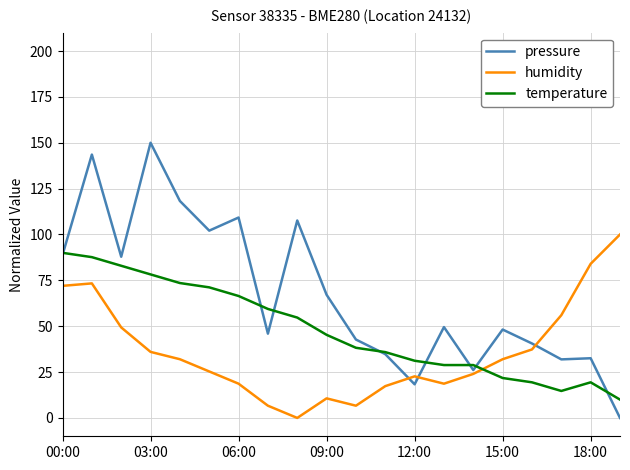

Which series has the largest range (max minus min)?

pressure